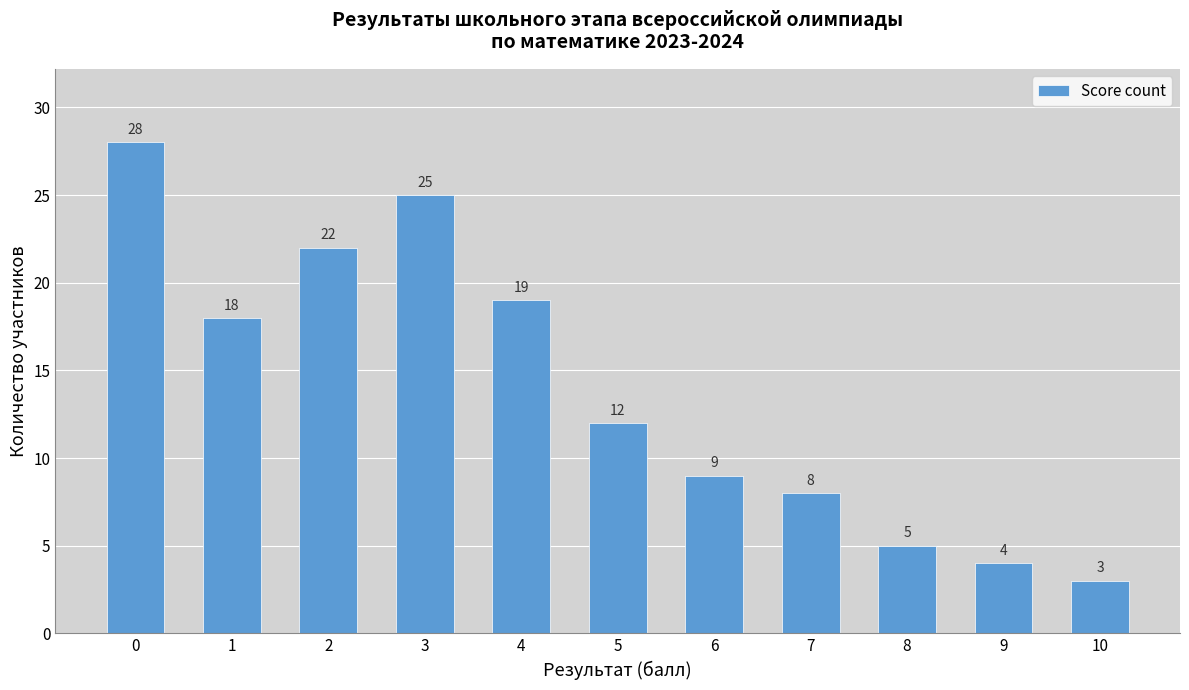

The chart shows a value of 13 at 6. True or false?

False